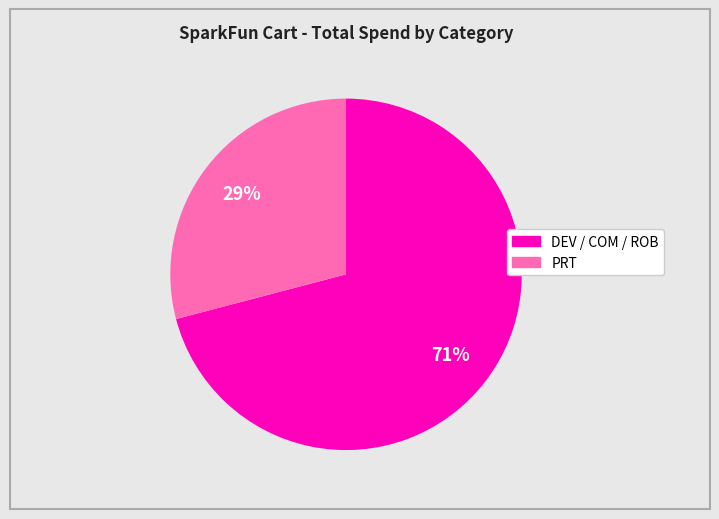

Is there any slice that represents more than half of the pie?

Yes